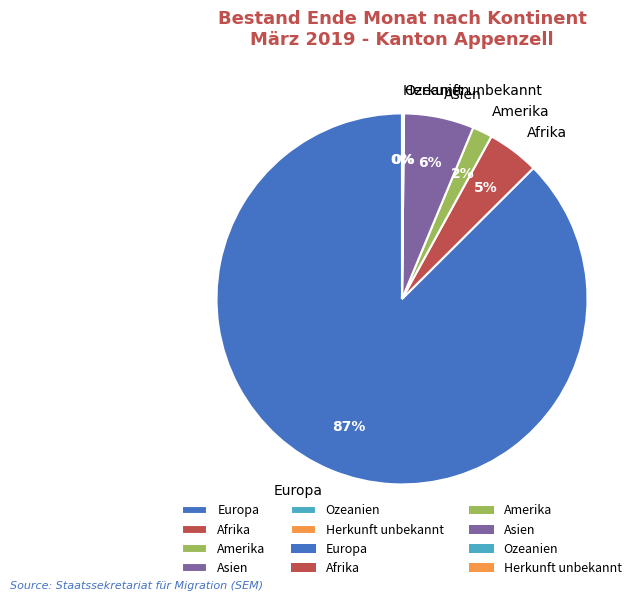

To the nearest percent, what portion does Afrika represent?

5%